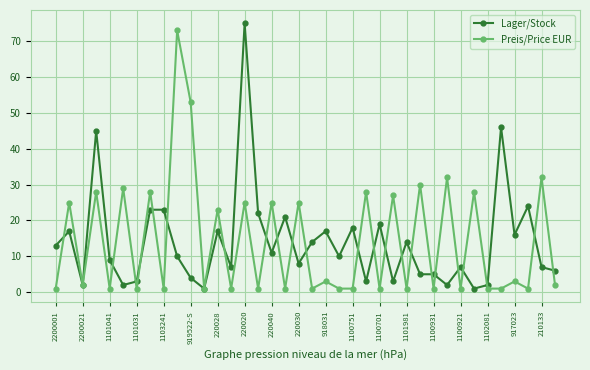

What is the greatest value displayed?

75